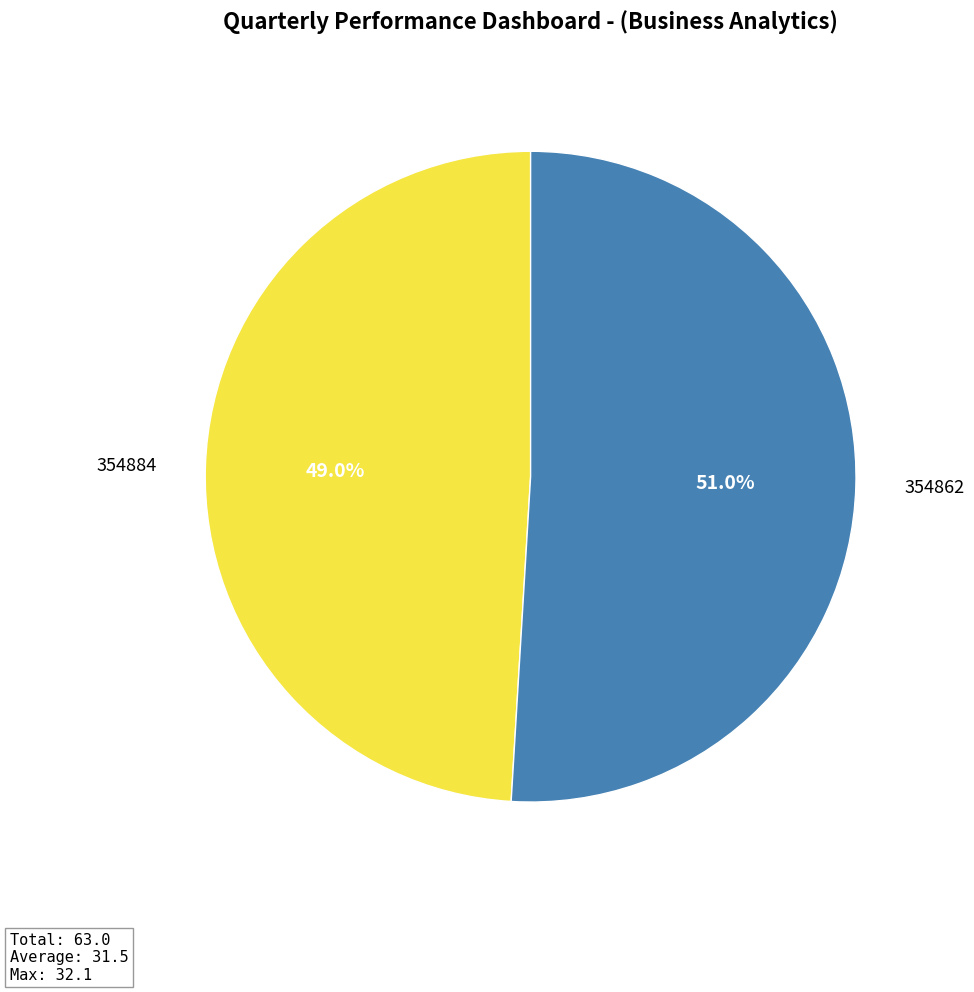

Count the number of slices in the pie.

2